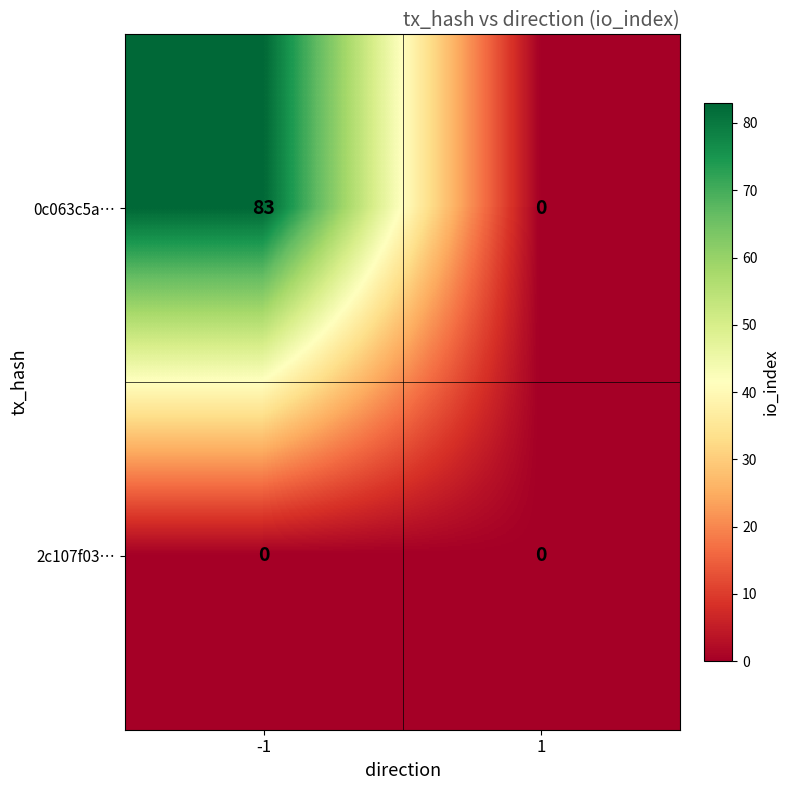

Between -1 and 1, which series saw the biggest shift?

0c063c5a…